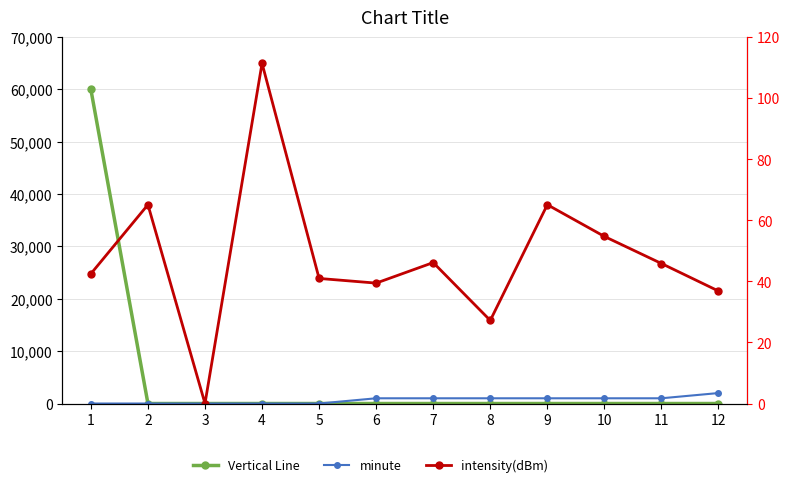

True or false: Vertical Line and minute cross at least once.

False